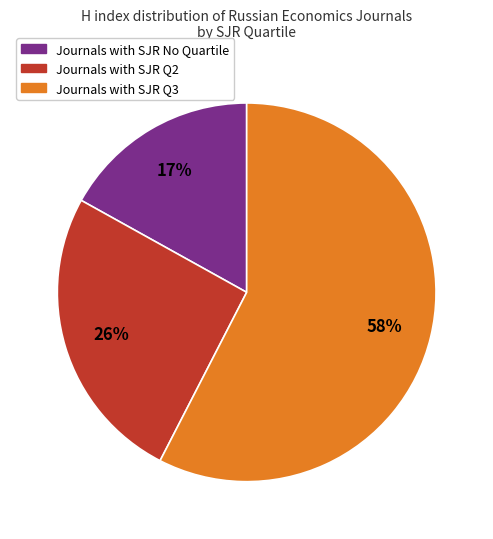

To the nearest percent, what is the difference between the largest and smallest slice percentages?

41%